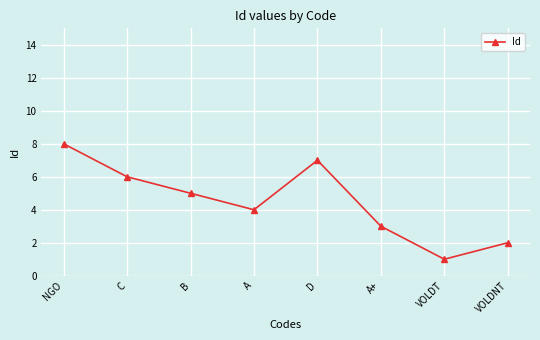

Is it true that the value at A is 4?

True